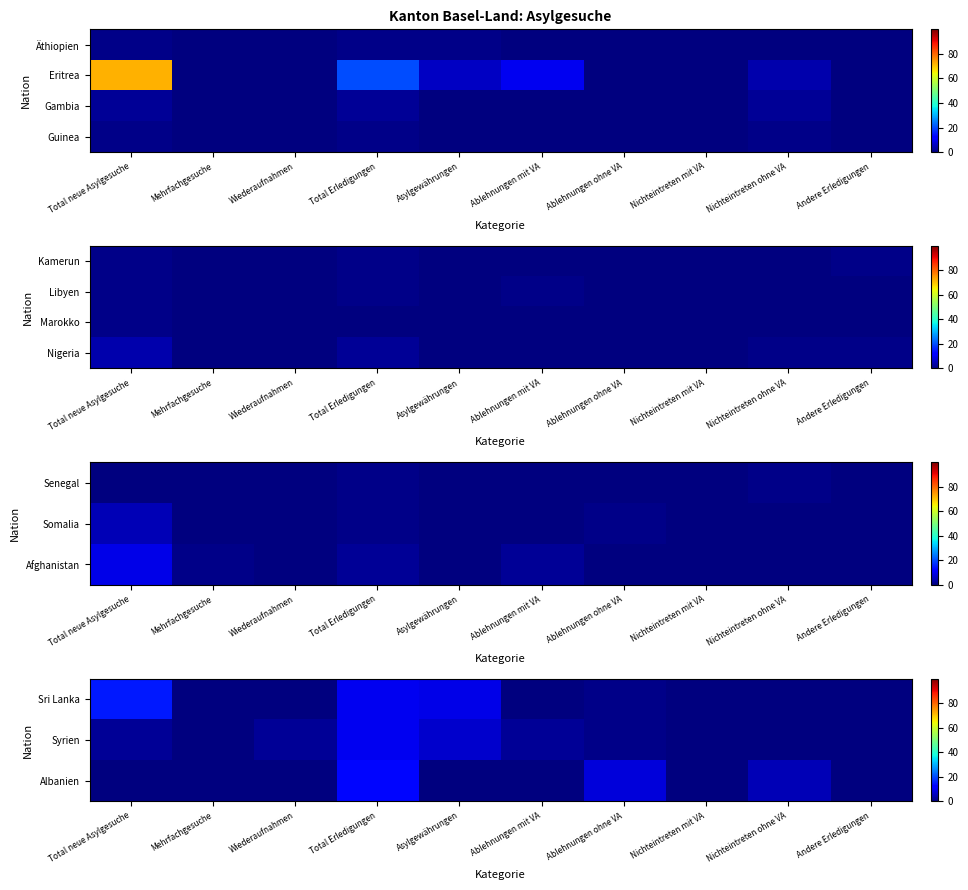

Is the value of Nigeria at Nichteintreten mit VA greater than the value of Sri Lanka at Andere Erledigungen?

No